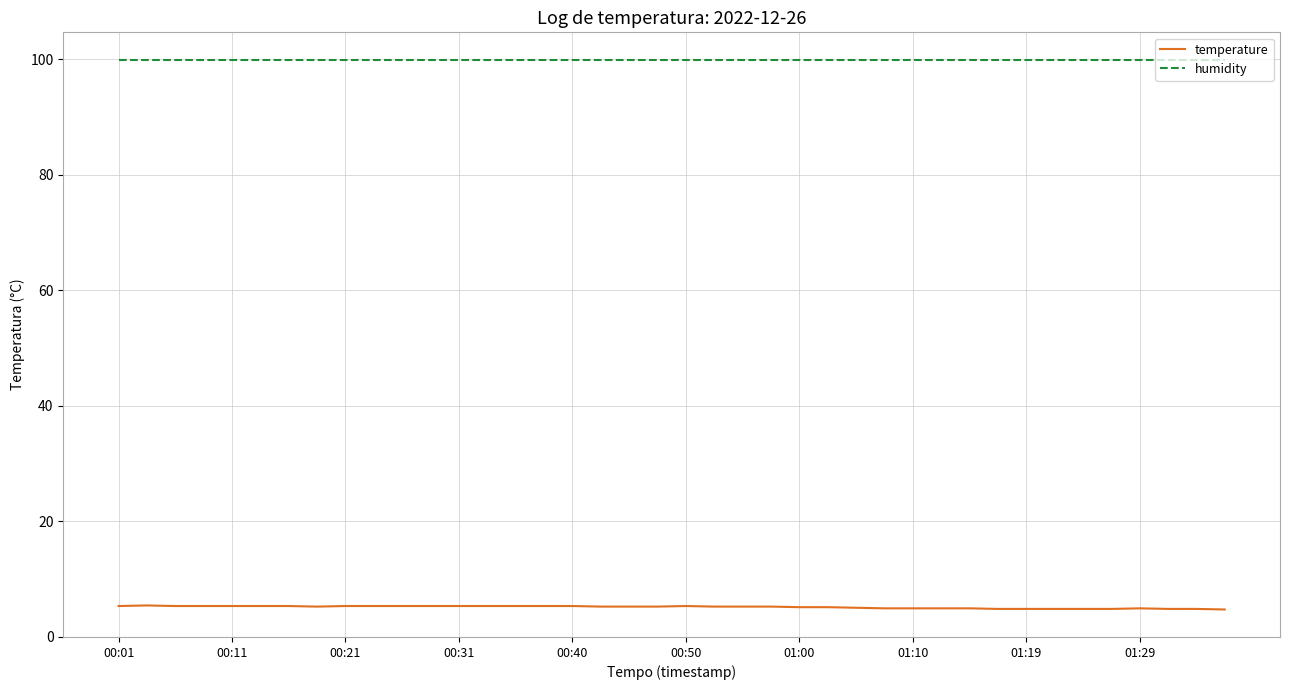

List the series in order of their overall mean, lowest first.

temperature, humidity